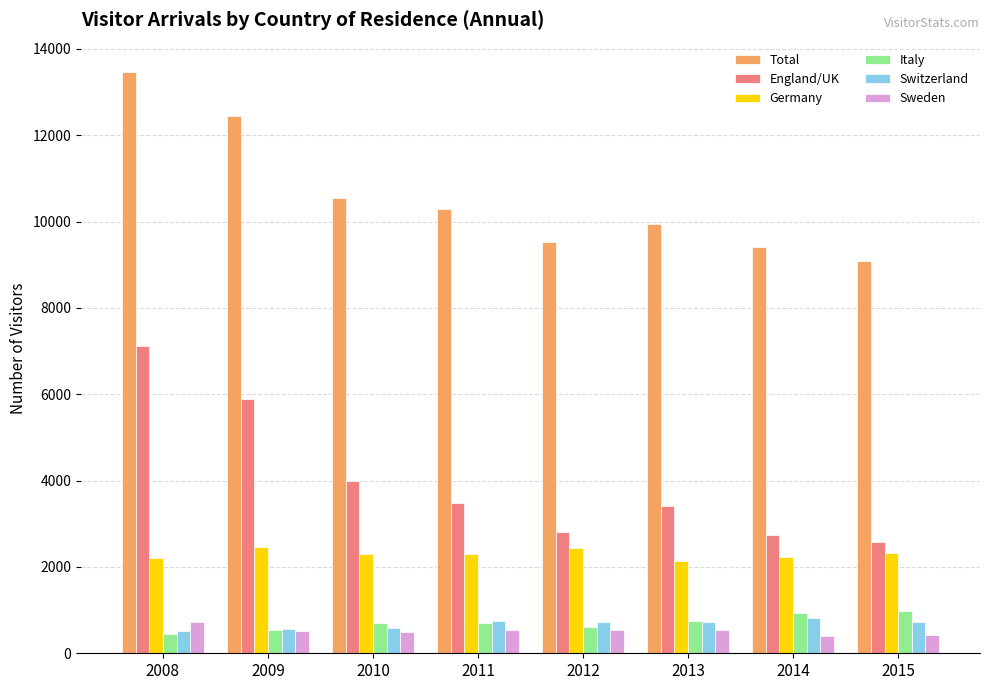

At which category is the sum across all series the highest?

2008